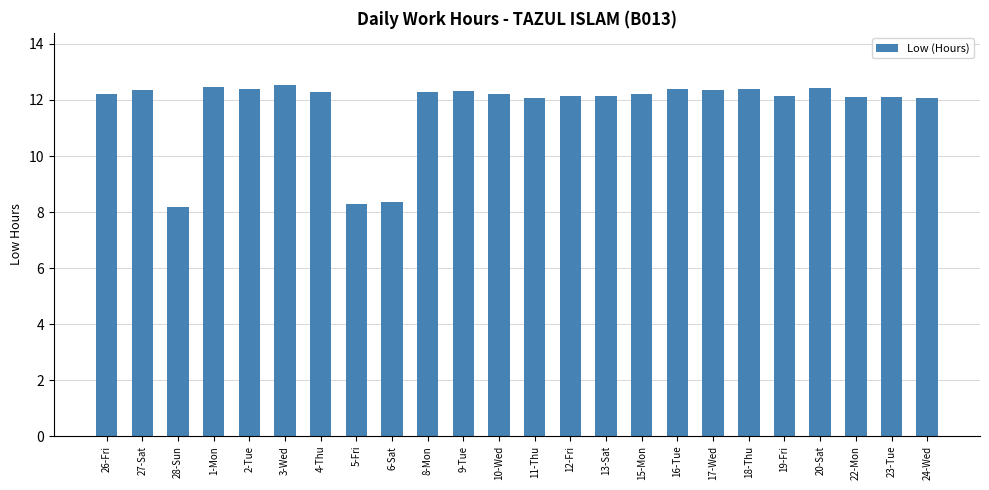

At which label does the data first exceed 12?

26-Fri